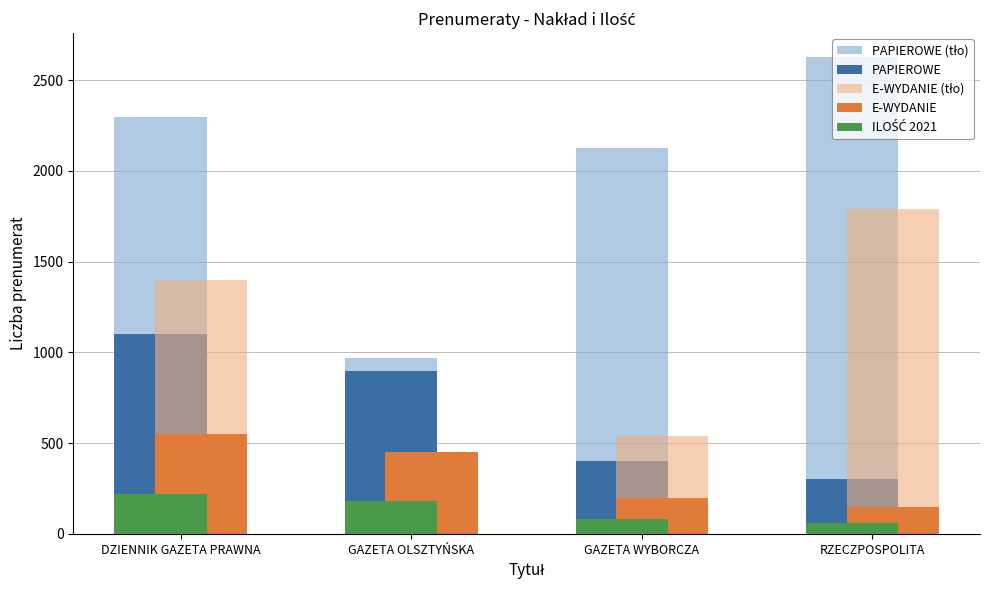

What position from the left is DZIENNIK GAZETA PRAWNA?

1